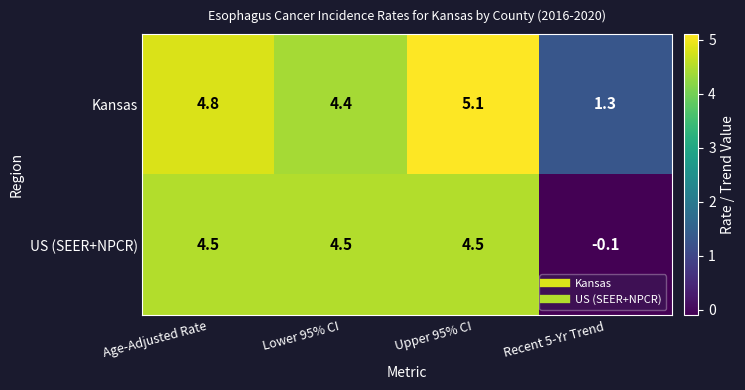

What is the average value of the Kansas series?

3.9